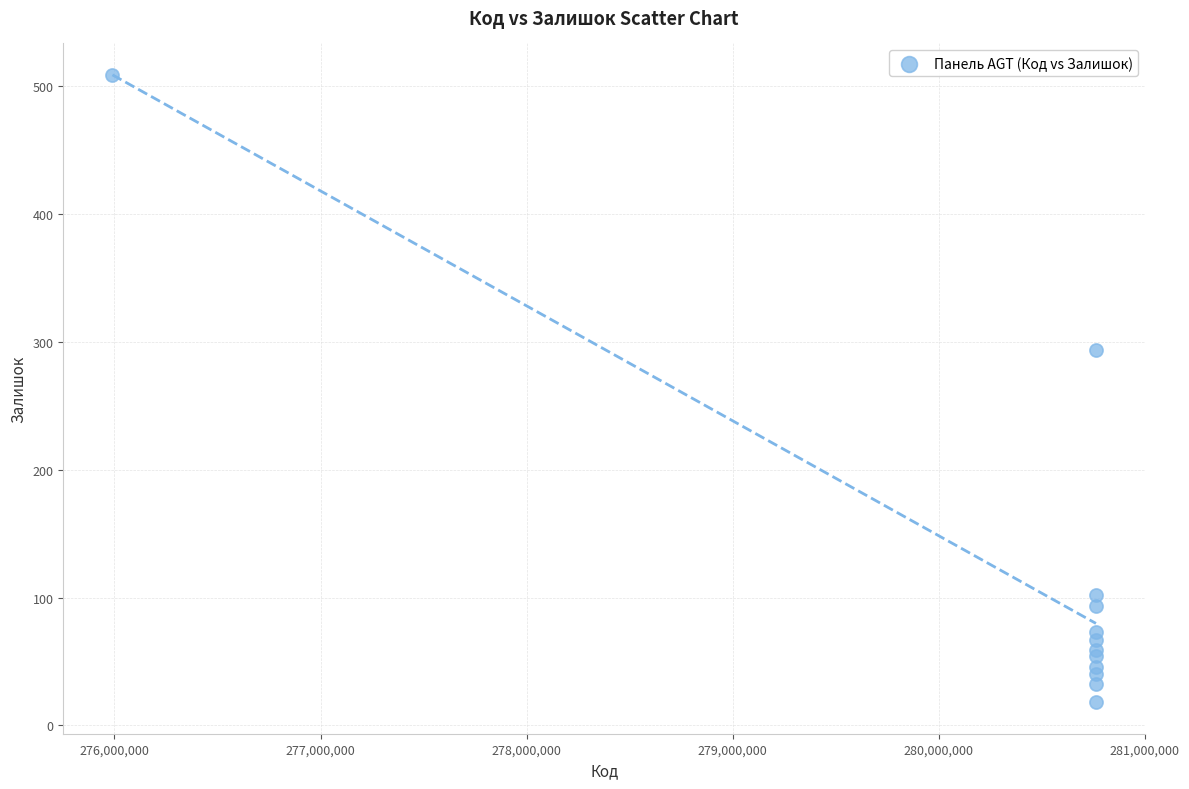

What Y value in the scatter plot is closest to 263?

294